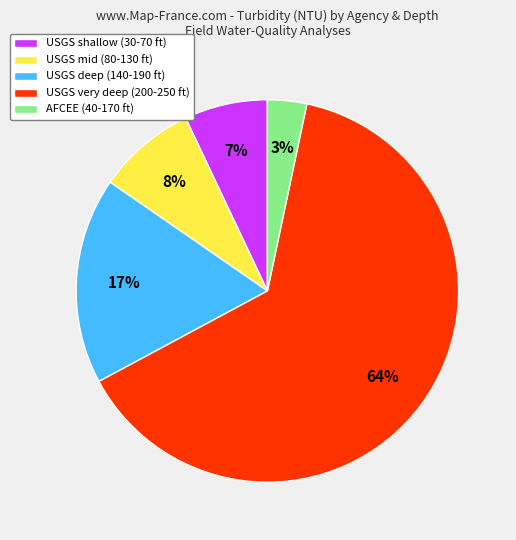

Which category accounts for the majority?

USGS very deep (200-250 ft)